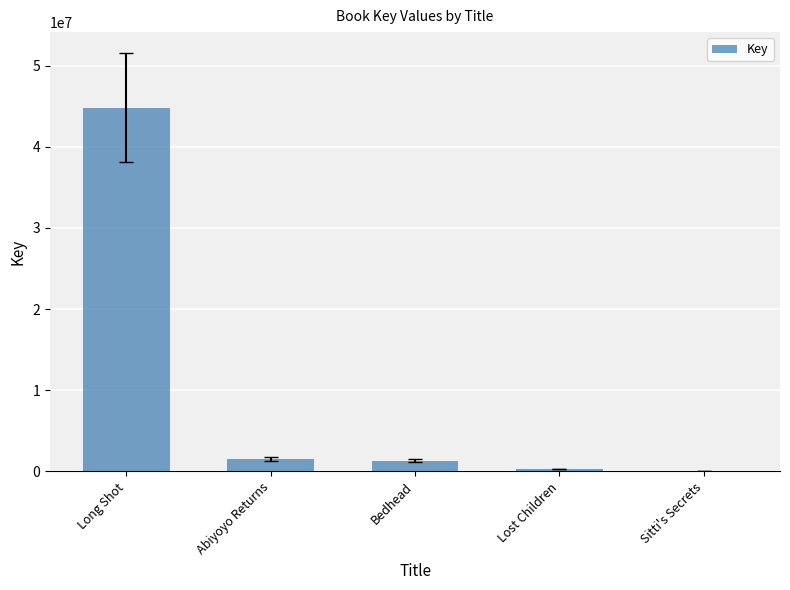

Is it true that the value at Long Shot is 44830769?

True